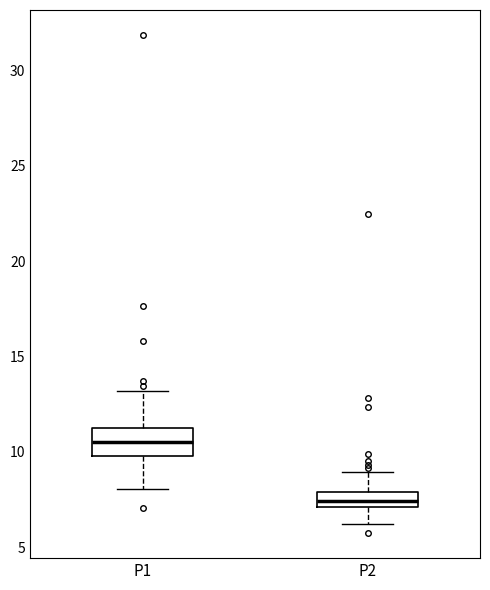

Reading left to right, read every box against the y-axis: the position of its median line, the range the box covers, and the ends of its whiskers. The values are not printed on the chart, so give them approximately, as read against the axis.

P1: median 10.5, box 10.0 to 11.0, whiskers 8.0 to 13.0
P2: median 7.5, box 7.0 to 8.0, whiskers 6.0 to 9.0